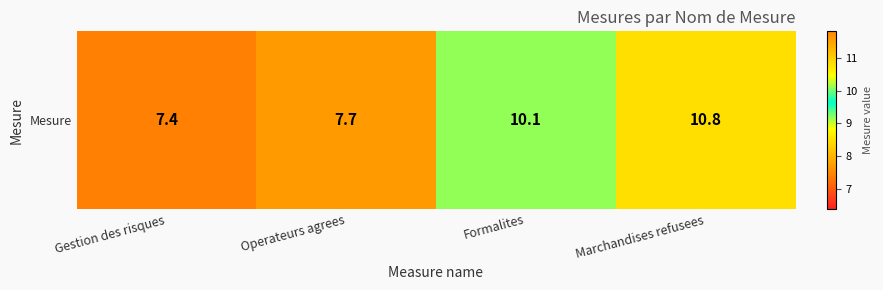

The value at Gestion des risques is 7.4. True or false?

True